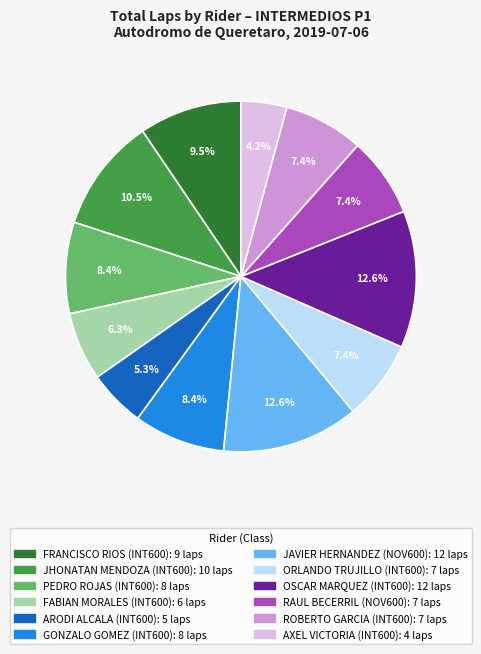

Does FRANCISCO RIOS (INT600) account for over 50% of the chart?

No